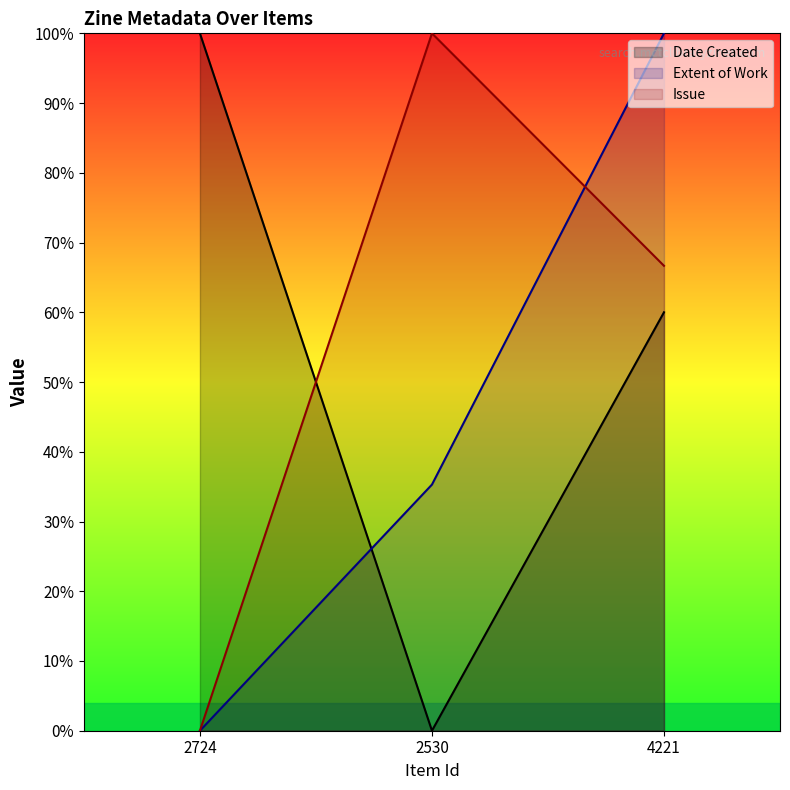

The Extent of Work series shows -46.9 at 2724. True or false?

False